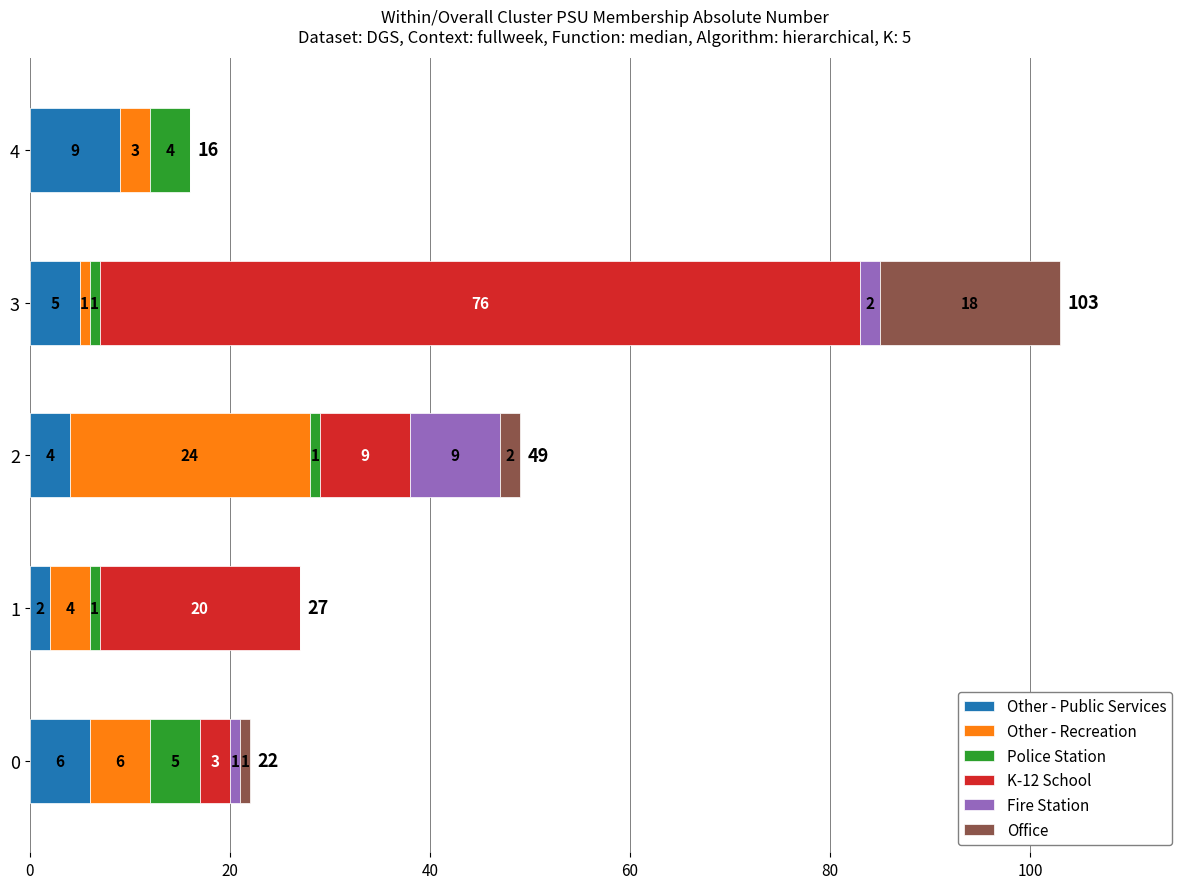

What is the sum of all Other - Public Services values?

26